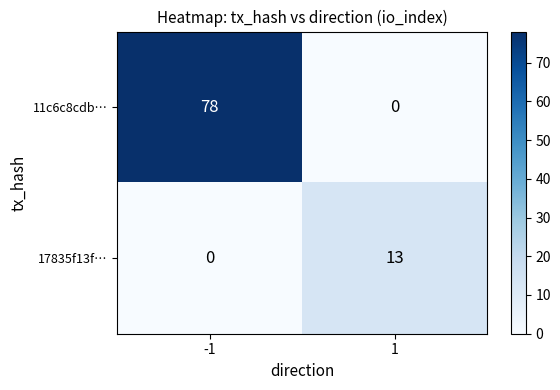

The value of 11c6c8cdb… at 1 is -48. True or false?

False